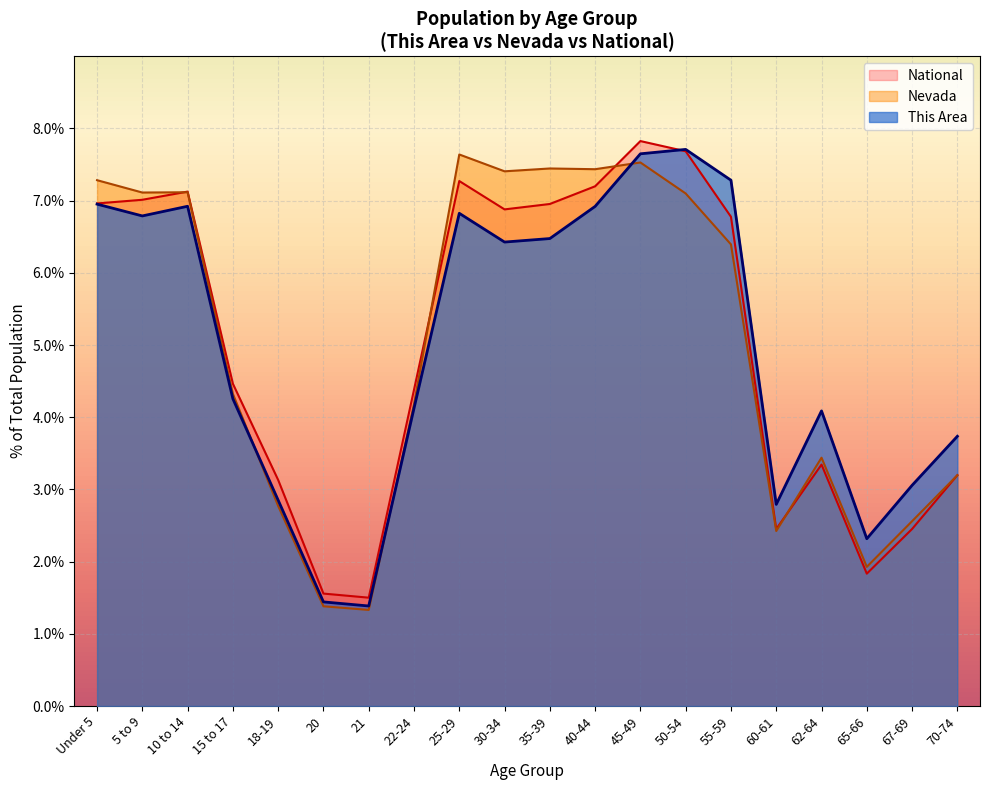

What is the label of the 8th point from the left?

22-24